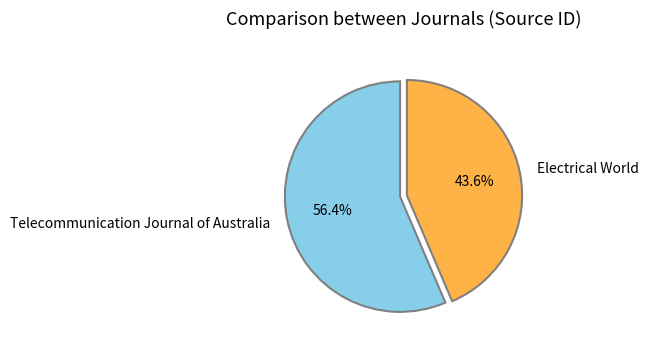

Rank the categories by value from lowest to highest.

Electrical World, Telecommunication Journal of Australia